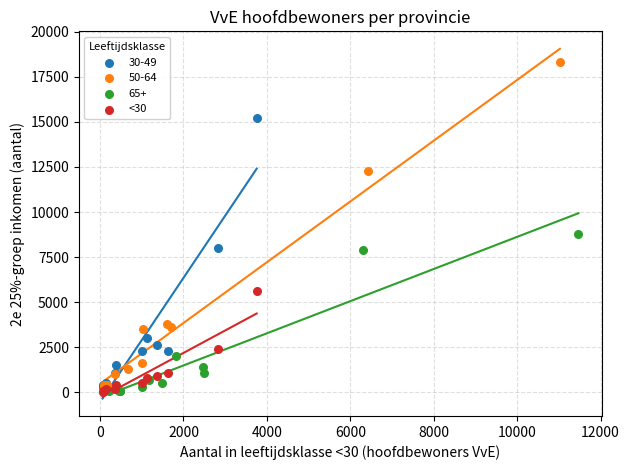

Which series reaches the maximum Y coordinate?

50-64